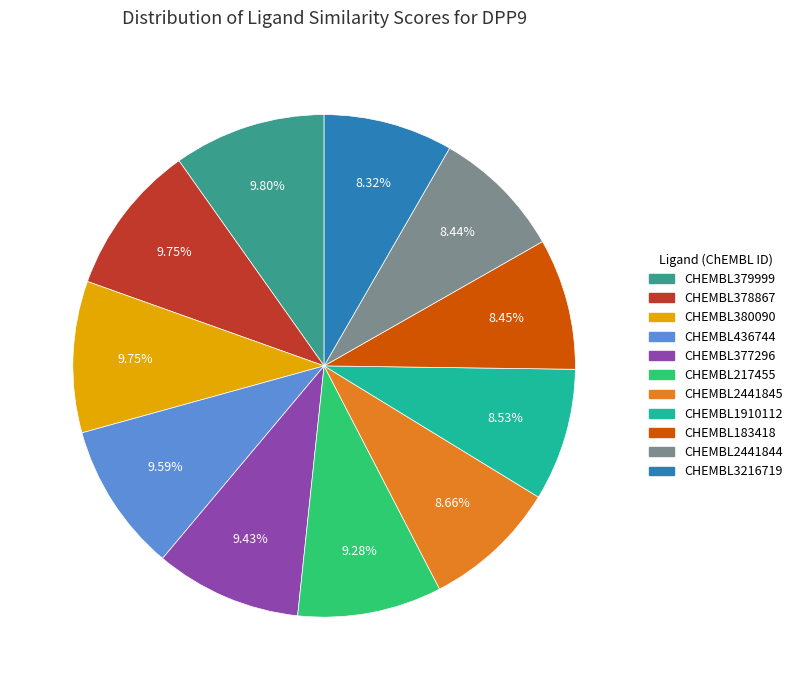

What percentage do CHEMBL1910112 and CHEMBL217455 together represent?

17.8%